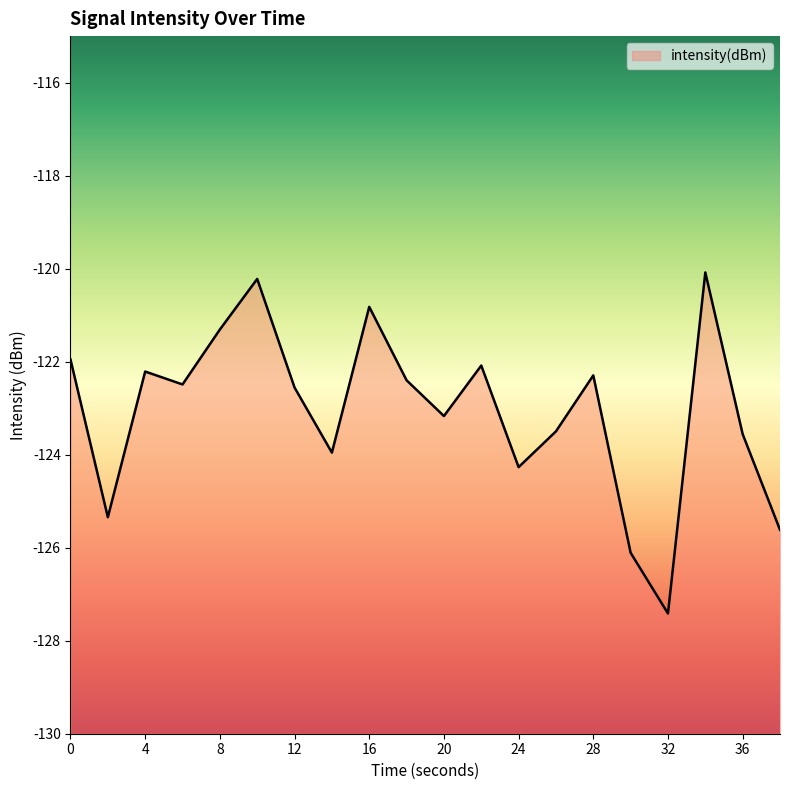

Reading left to right, what are all the values shown in this chart?

0=-122.0	2=-125.3	4=-122.2	6=-122.5	8=-121.3	10=-120.2	12=-122.6	14=-124.0	16=-120.8	18=-122.4	20=-123.2	22=-122.1	24=-124.3	26=-123.5	28=-122.3	30=-126.1	32=-127.4	34=-120.1	36=-123.6	38=-125.6